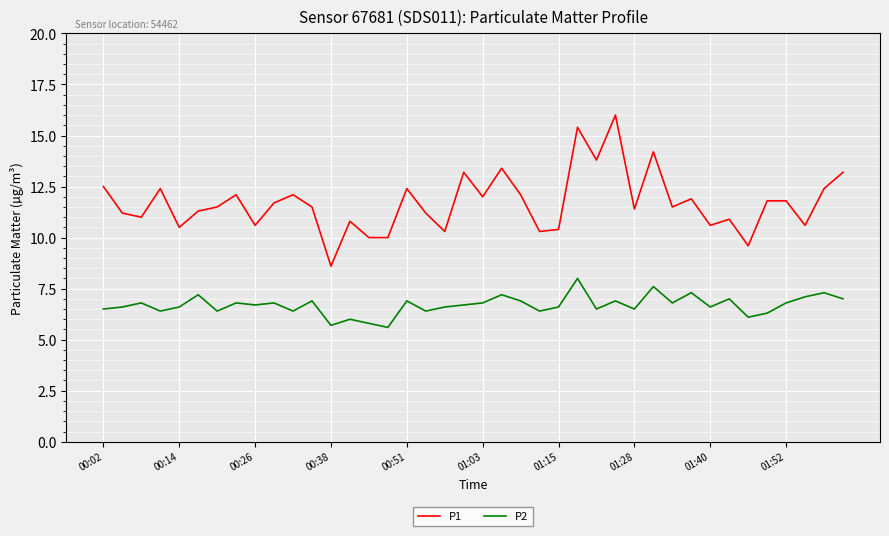

Reading right to left, extract all data points from this chart.

P1: 13.2	12.4	10.6	11.8	11.8	9.6	10.9	10.6	11.9	11.5	14.2	11.4	16.0	13.8	15.4	10.4	10.3	12.1	13.4	12.0	13.2	10.3	11.2	12.4	10.0	10.0	10.8	8.6	11.5	12.1	11.7	10.6	12.1	11.5	11.3	10.5	12.4	11.0	11.2	12.5
P2: 7.0	7.3	7.1	6.8	6.3	6.1	7.0	6.6	7.3	6.8	7.6	6.5	6.9	6.5	8.0	6.6	6.4	6.9	7.2	6.8	6.7	6.6	6.4	6.9	5.6	5.8	6.0	5.7	6.9	6.4	6.8	6.7	6.8	6.4	7.2	6.6	6.4	6.8	6.6	6.5